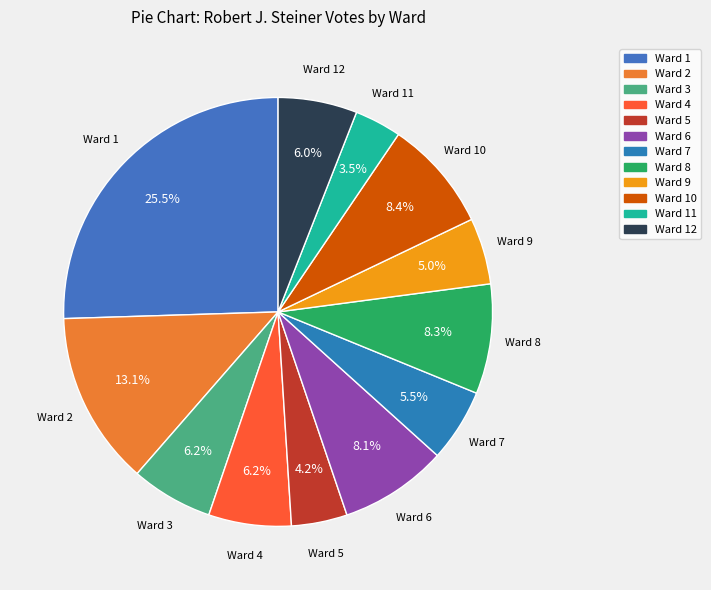

How many slices are in this pie chart?

12